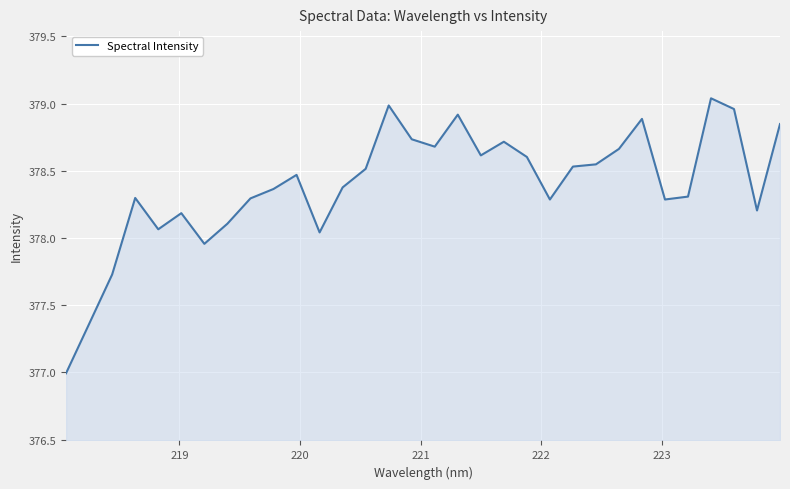

What is the difference between the maximum and minimum values?

2.0